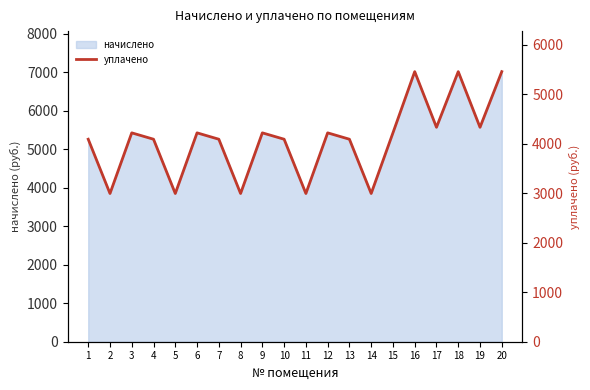

What is the sum of all values?

81608.8